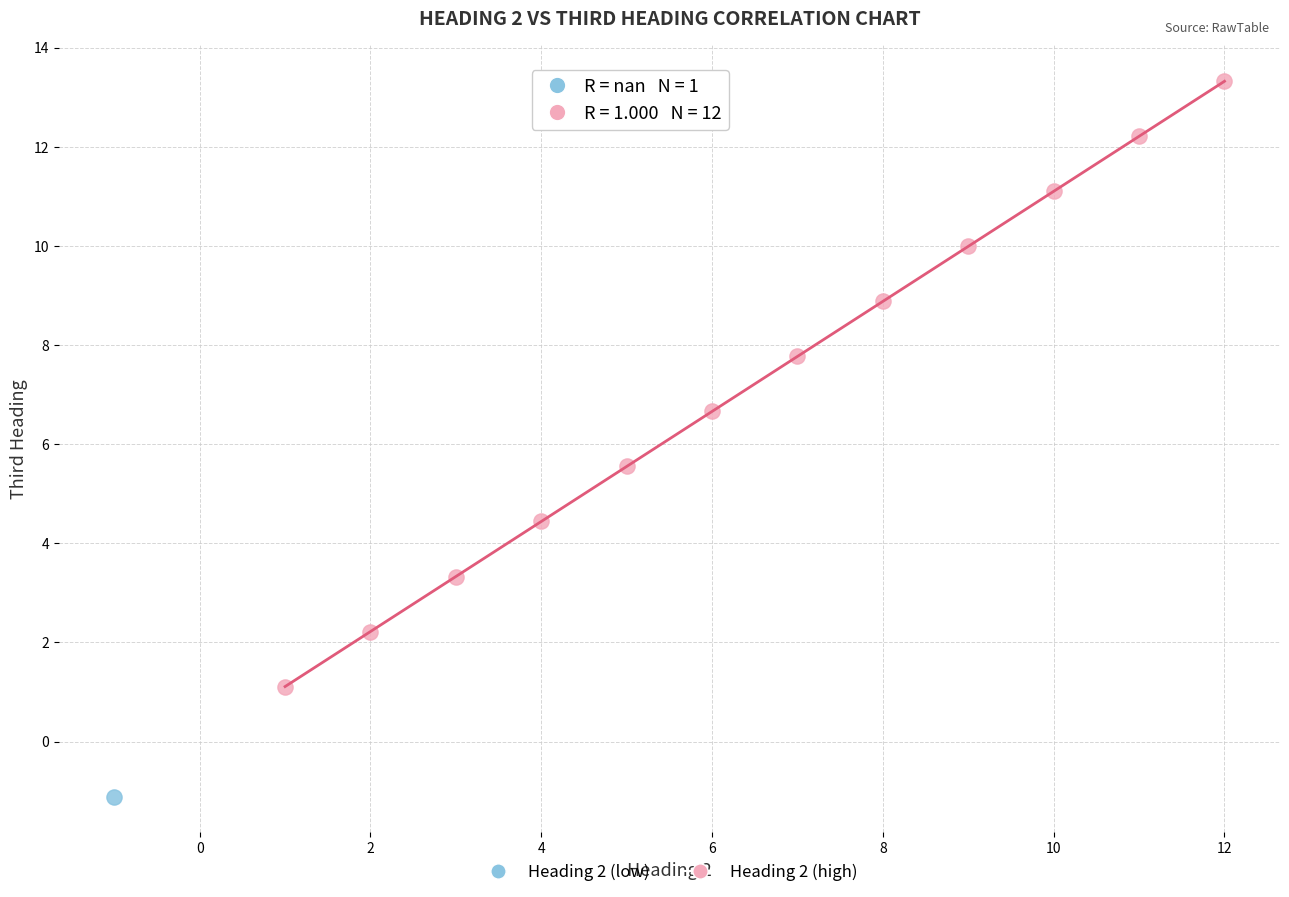

What are all the series names shown in the legend?

Heading 2 (low), Heading 2 (high)